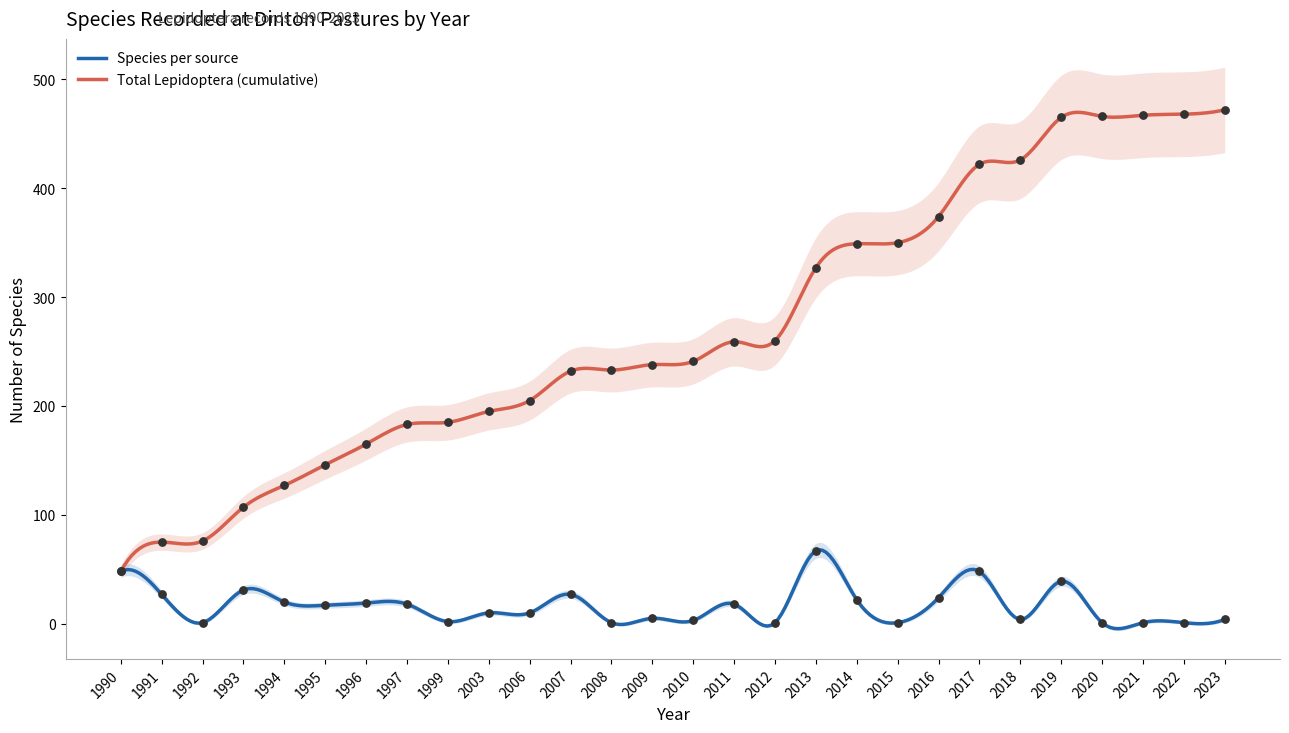

Is the value of Species per source at 2011 greater than the value of Total Lepidoptera (cumulative) at 2017?

No